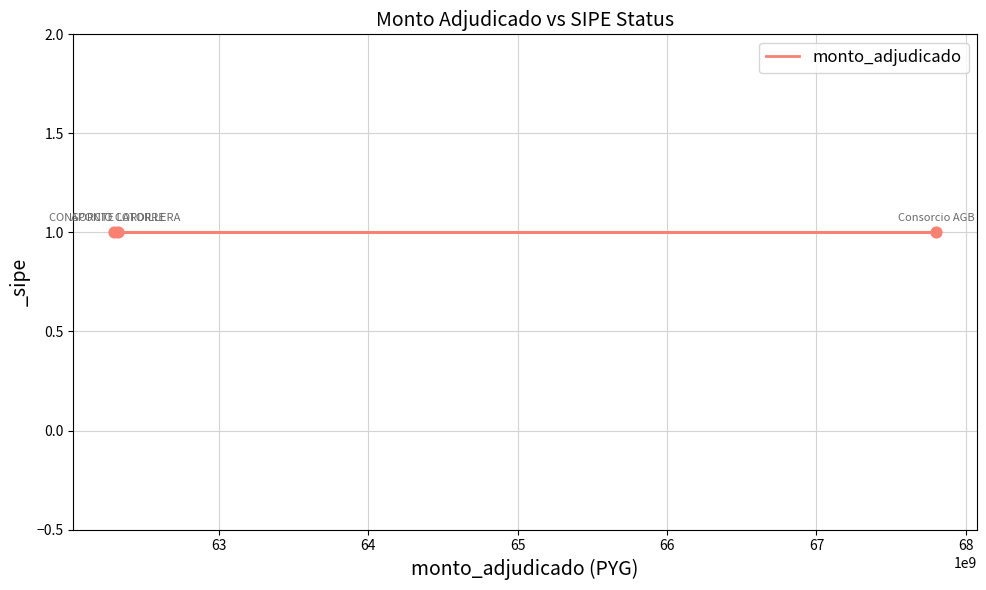

What is the change in value from Consorcio AGB - TOCSA to CONSORCIO  CORDILLERA?

-5499137653